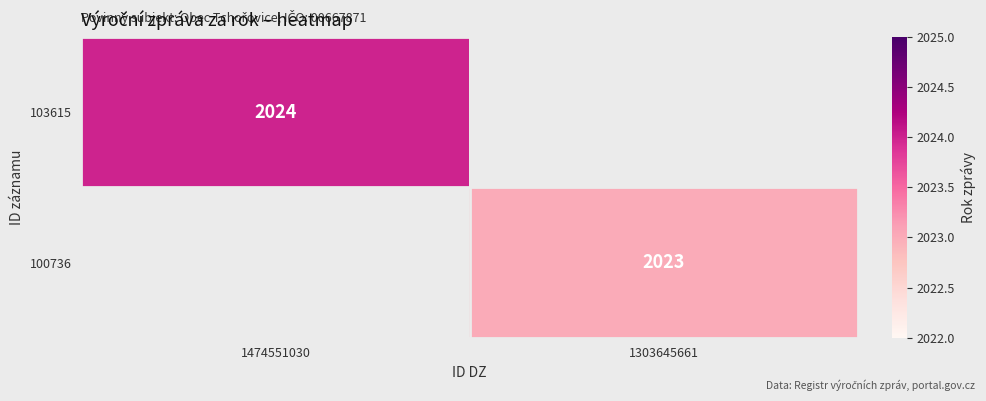

The 100736 series shows 1304 at 1303645661. True or false?

False